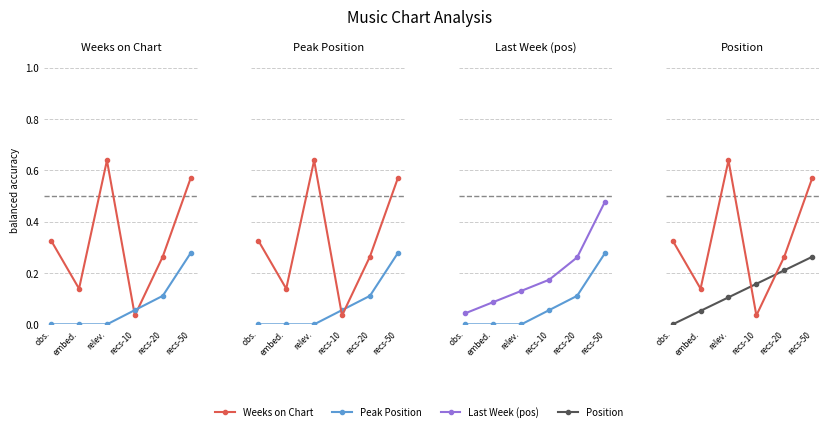

True or false: Peak Position has more than 1 points higher than both neighbors.

False